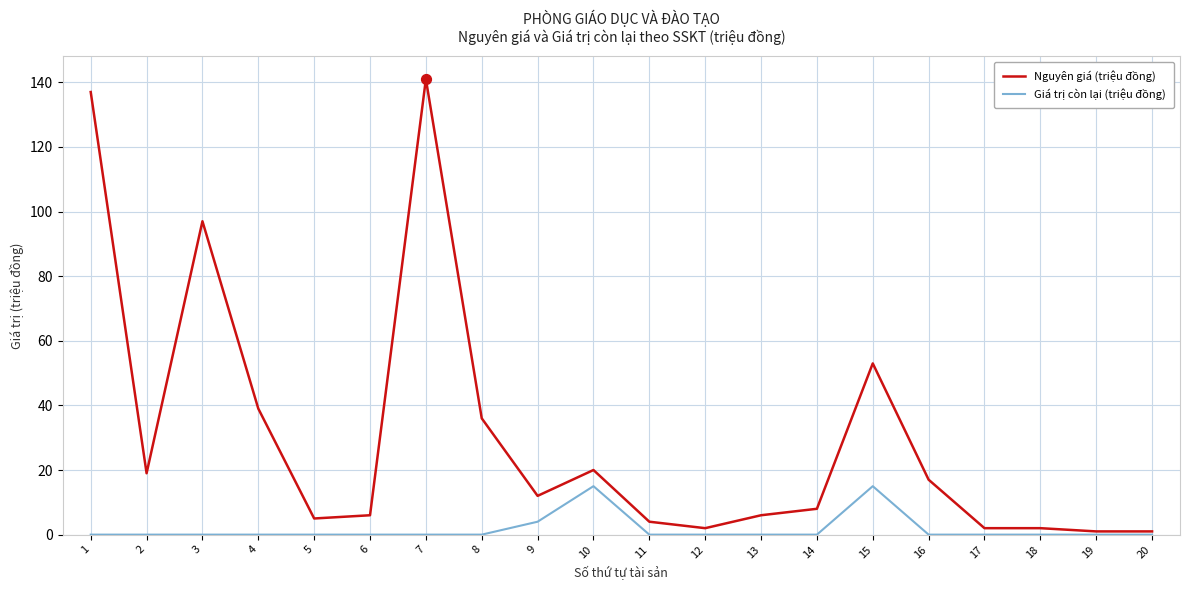

Which series has the widest spread of values?

Nguyên giá (triệu đồng)